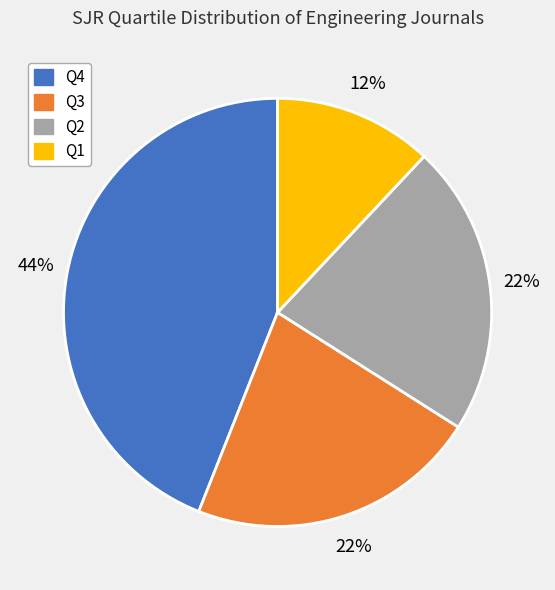

To the nearest percent, what percentage of the pie is Q2?

22%